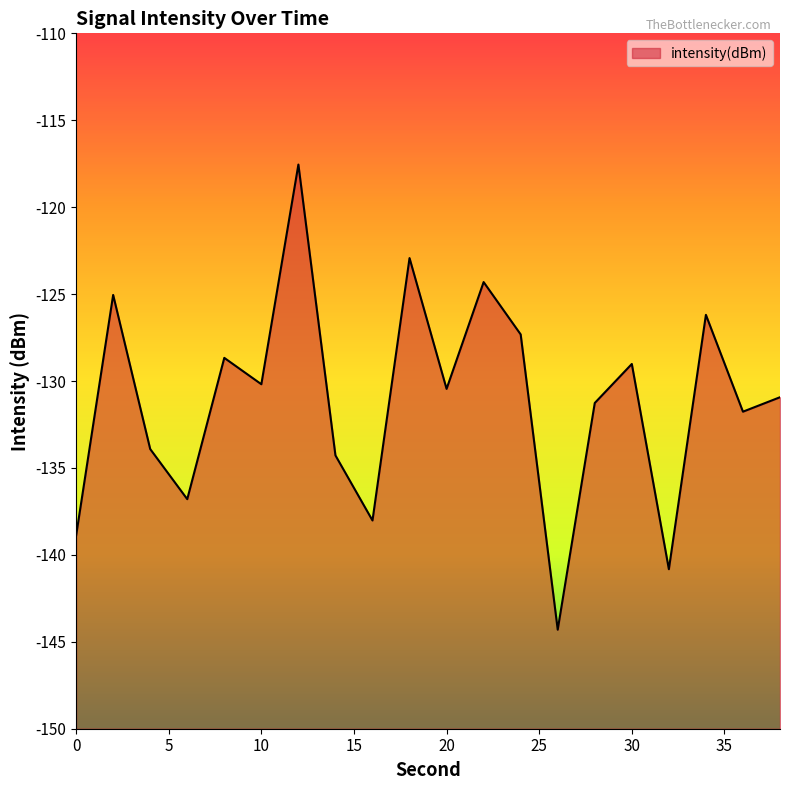

List the labels in order of value, smallest first.

26, 32, 0, 16, 6, 14, 4, 36, 28, 38, 20, 10, 30, 8, 24, 34, 2, 22, 18, 12